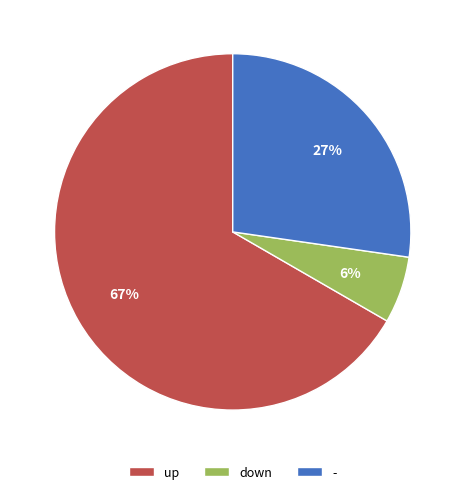

Rank the categories by value from lowest to highest.

down, -, up